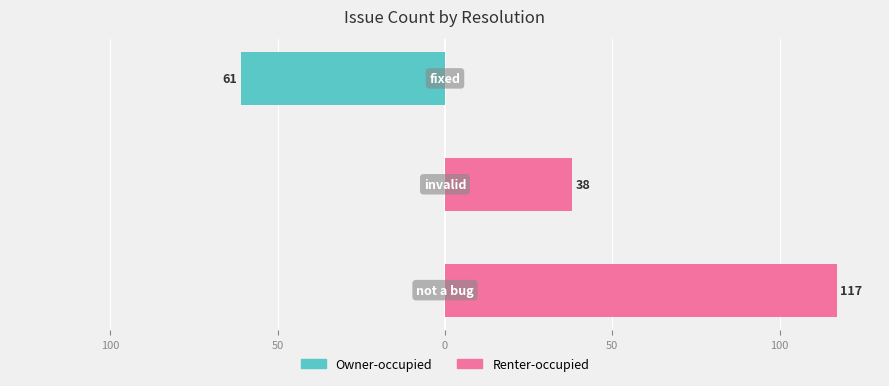

How many values in Owner-occupied are below zero?

1